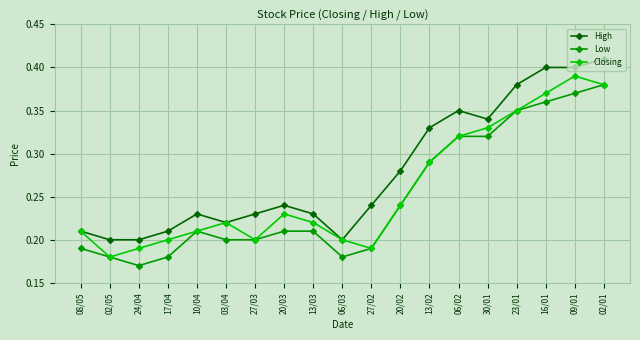

What is the total value across all series at 17/04?

0.6